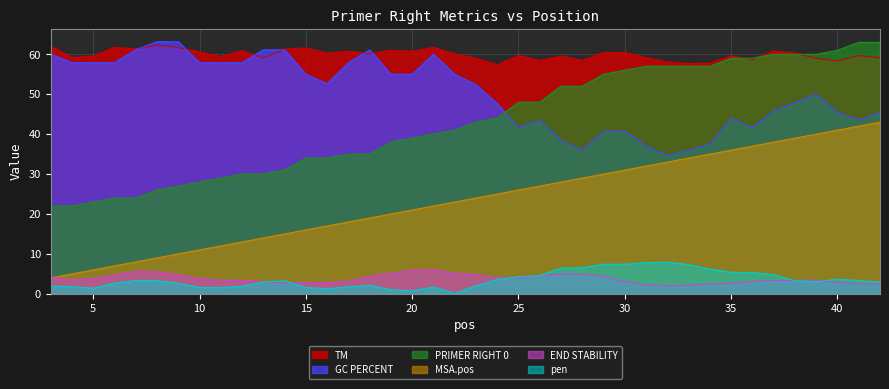

What is the difference between the maximum and second lowest values in the PRIMER_RIGHT_0 series?

41.0